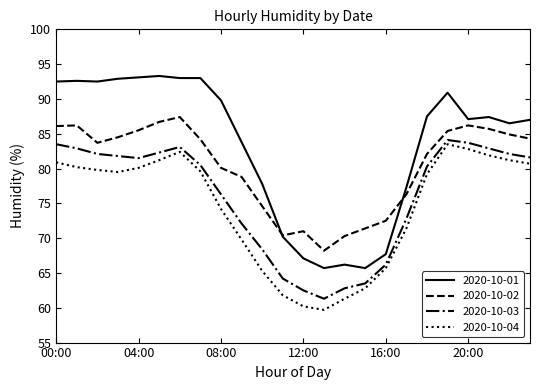

Is this an area chart (filled region under the line)?

No